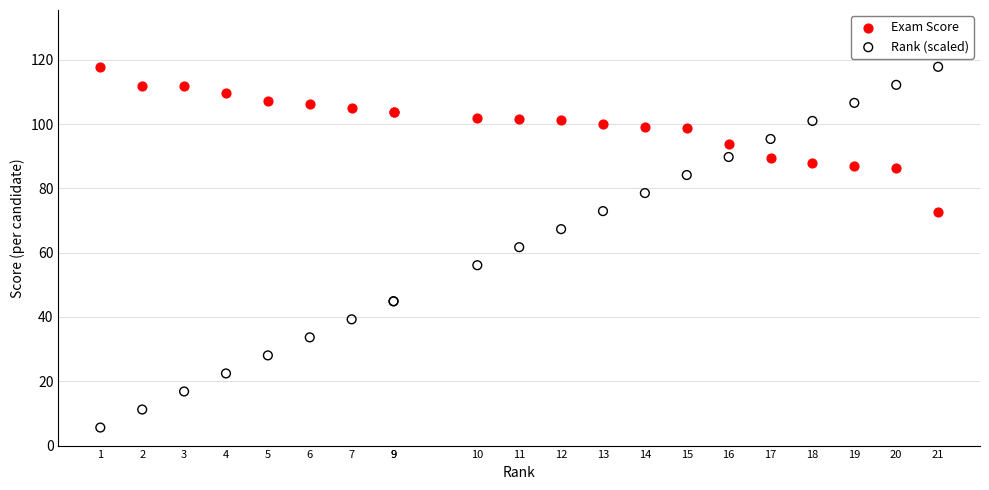

Which series reaches the minimum Y coordinate?

Rank (scaled)